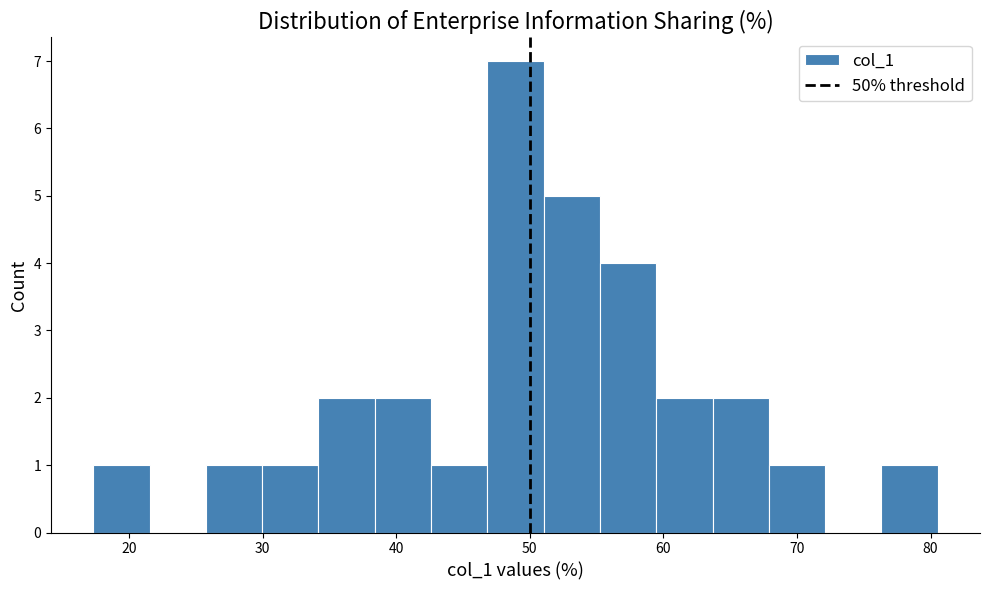

What is the height of the bar covering 55 to 59 on the x-axis? Neither the bar edges nor the heights are printed on the chart, so give them approximately, as read against the axes.

4